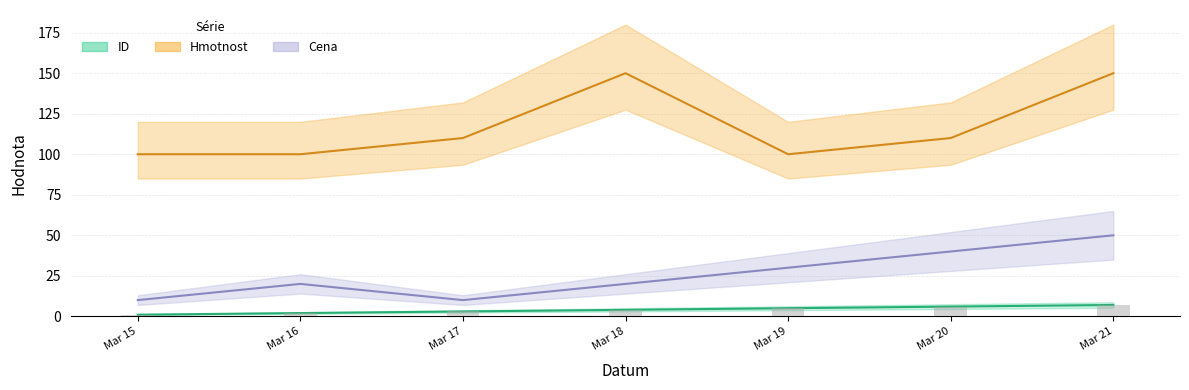

List the series in order of their peak value, lowest first.

ID, Cena, Hmotnost